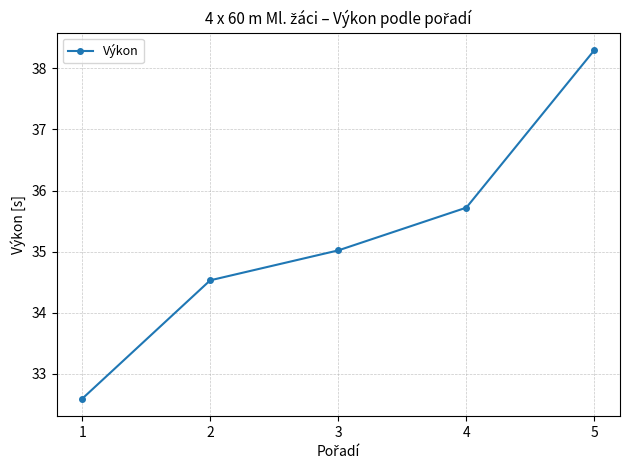

Is it true that the value at 3 is 49.9?

False